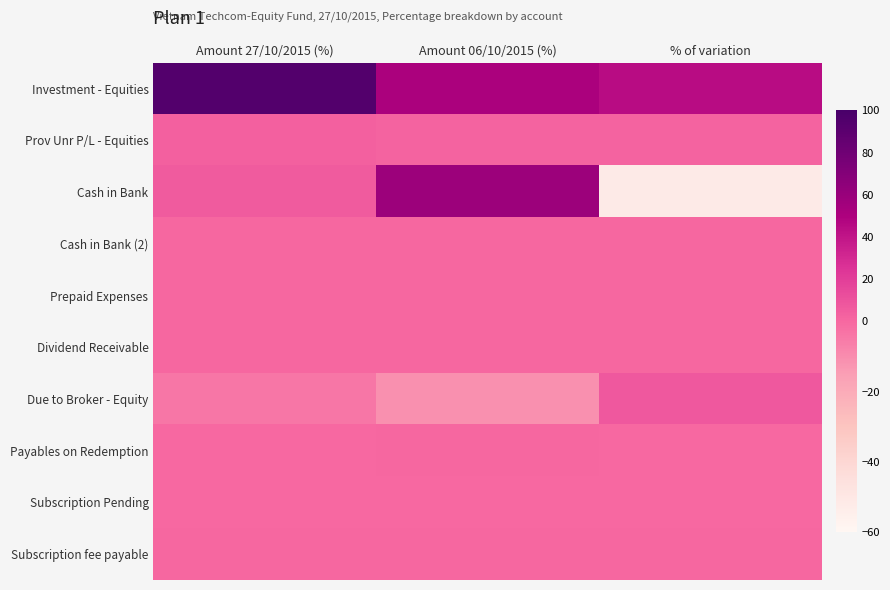

Which series has the largest total across all categories?

Investment - Equities